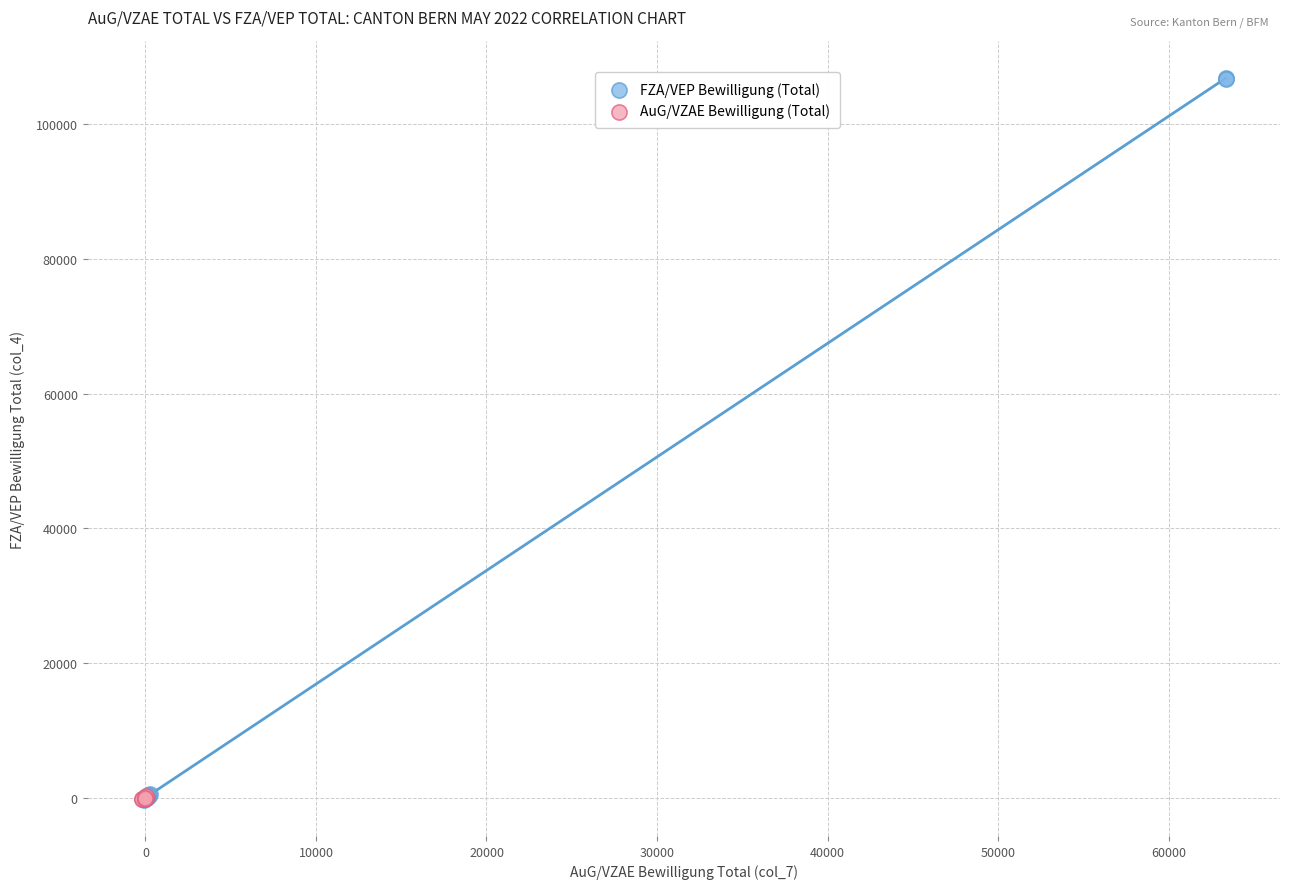

Which series has the widest spread of Y values?

FZA/VEP Bewilligung (Total)